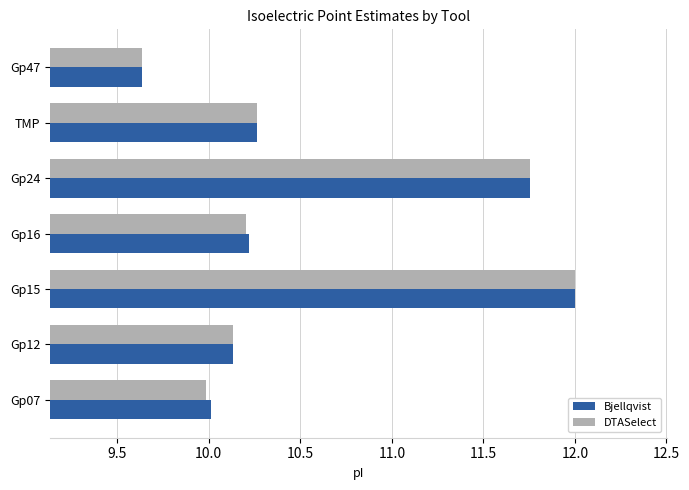

At which label does DTASelect reach its peak?

Gp15